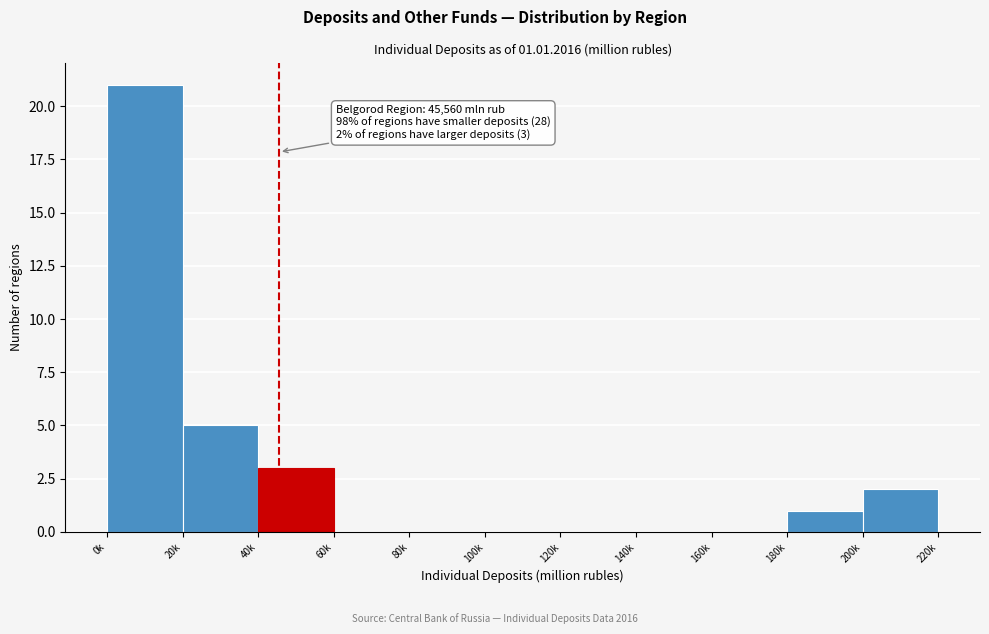

Reading left to right, transcribe all the data shown in this chart.

0k=21	20k=5	40k=3	60k=0	80k=0	100k=0	120k=0	140k=0	160k=0	180k=1	200k=2